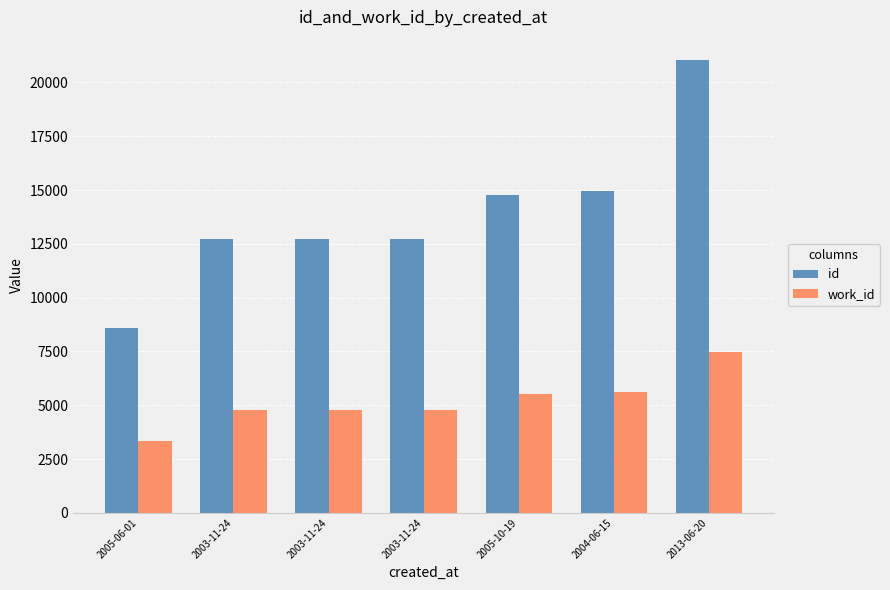

Does the chart contain any negative values?

No